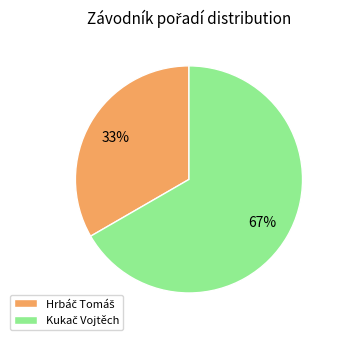

To the nearest percent, what is the average slice percentage?

50%